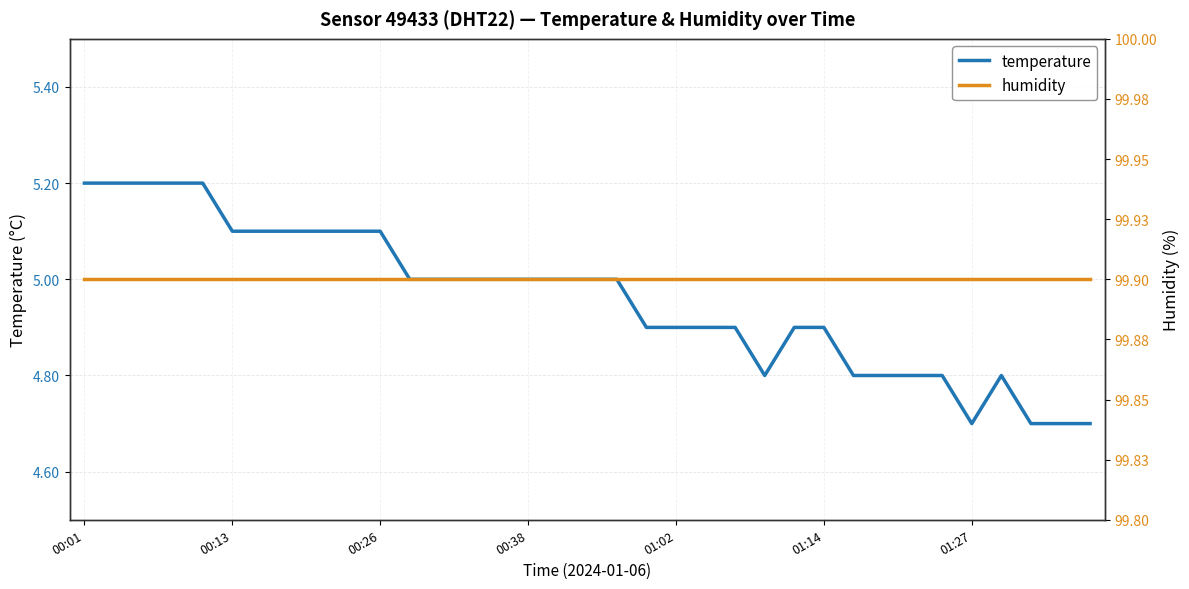

How many temperature values are between 4 and 5?

24